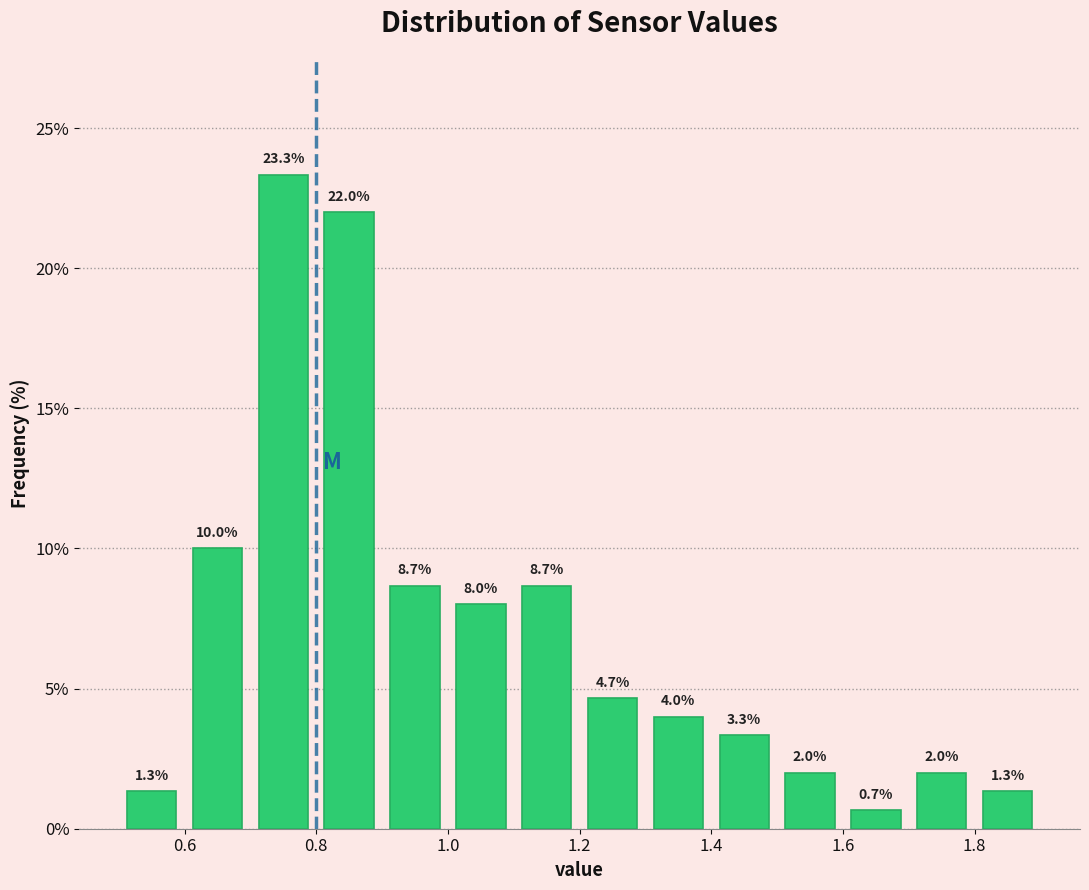

Reading left to right, list every bar in this chart as the range it spans on the x-axis followed by its height.

0.5 to 0.6: 1.3
0.6 to 0.7: 10.0
0.7 to 0.8: 23.3
0.8 to 0.9: 22.0
0.9 to 1.0: 8.7
1.0 to 1.1: 8.0
1.1 to 1.2: 8.7
1.2 to 1.3: 4.7
1.3 to 1.4: 4.0
1.4 to 1.5: 3.3
1.5 to 1.6: 2.0
1.6 to 1.7: 0.7
1.7 to 1.8: 2.0
1.8 to 1.9: 1.3